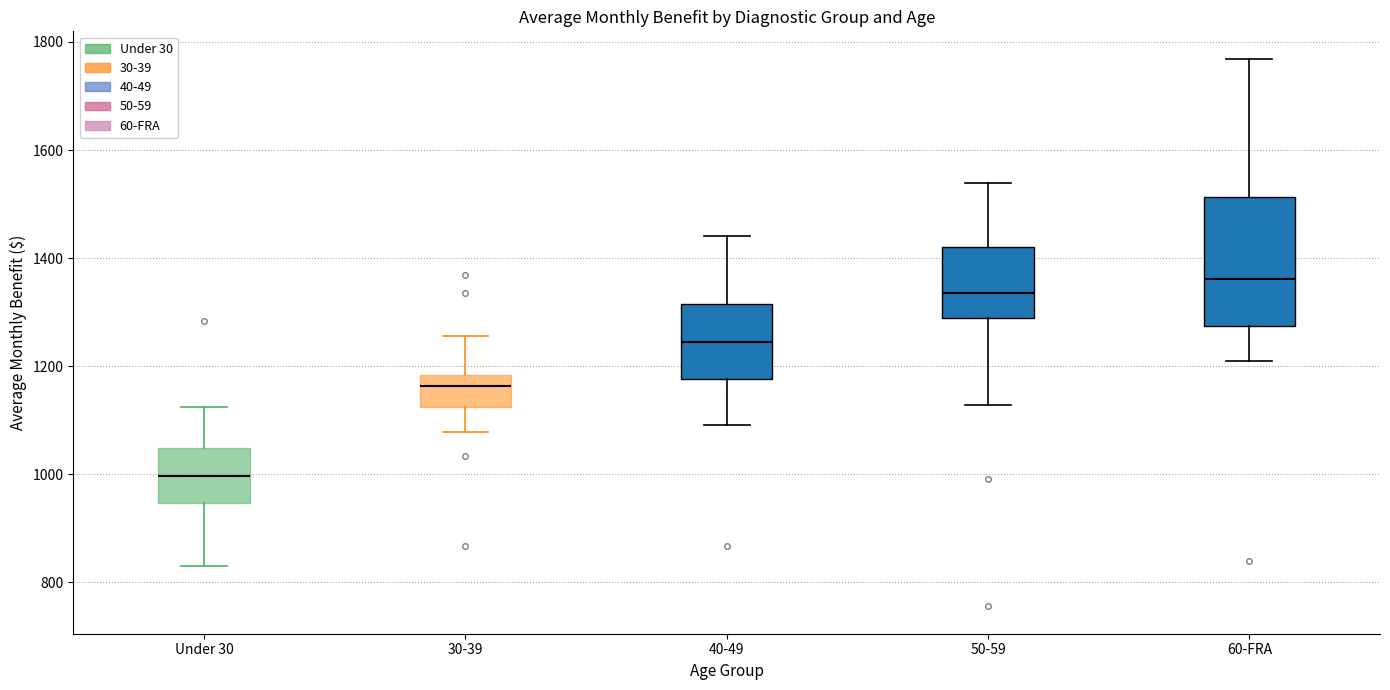

Reading left to right, transcribe this box plot: for each box, give where its median line is, the range the box spans, and where its two whiskers end, as read against the y-axis. The values are not printed on the chart, so give them approximately, as read against the axis.

Under 30: median 1000, box 940 to 1040, whiskers 820 to 1120
30-39: median 1160, box 1120 to 1180, whiskers 1080 to 1260
40-49: median 1240, box 1180 to 1320, whiskers 1100 to 1440
50-59: median 1340, box 1280 to 1420, whiskers 1120 to 1540
60-FRA: median 1360, box 1280 to 1520, whiskers 1200 to 1760